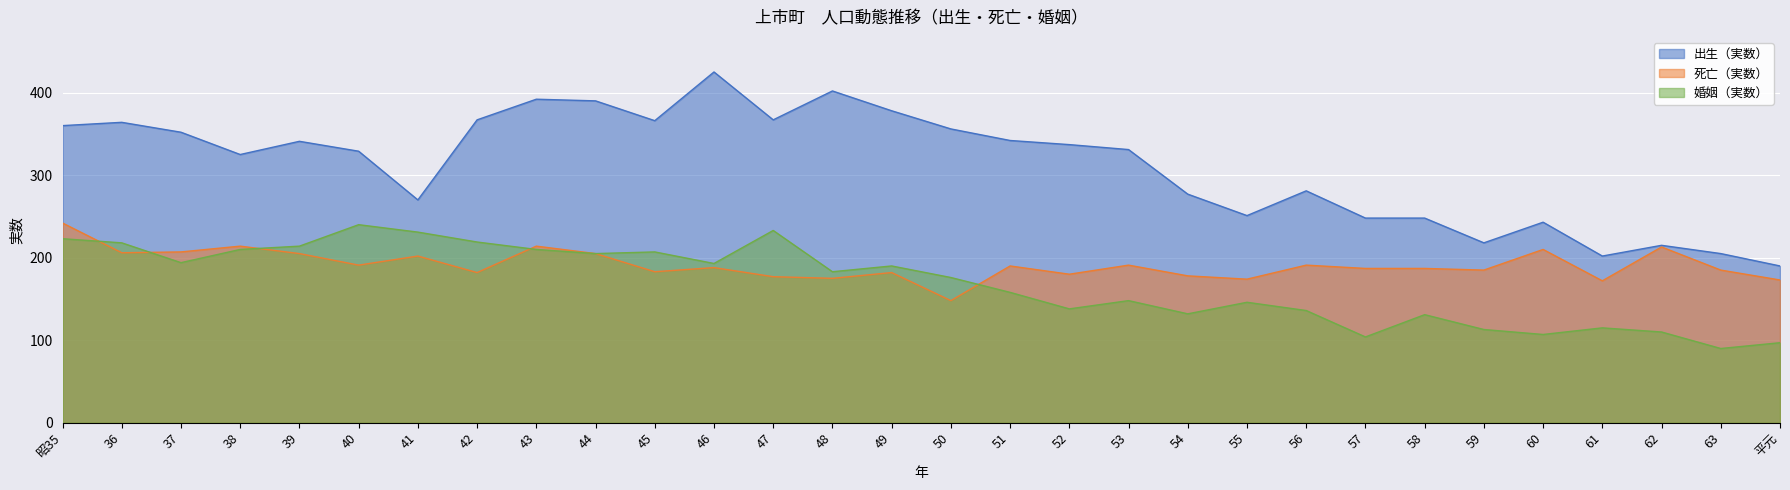

At how many categories does at least one series exceed 348?

12